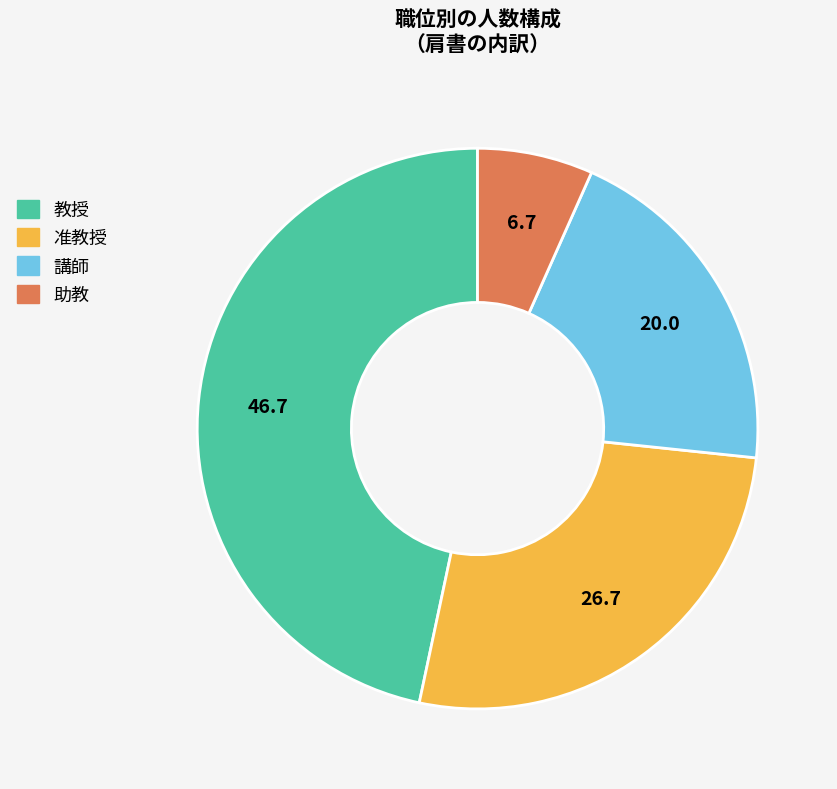

Combined, do 講師 and 助教 account for over 50%?

No